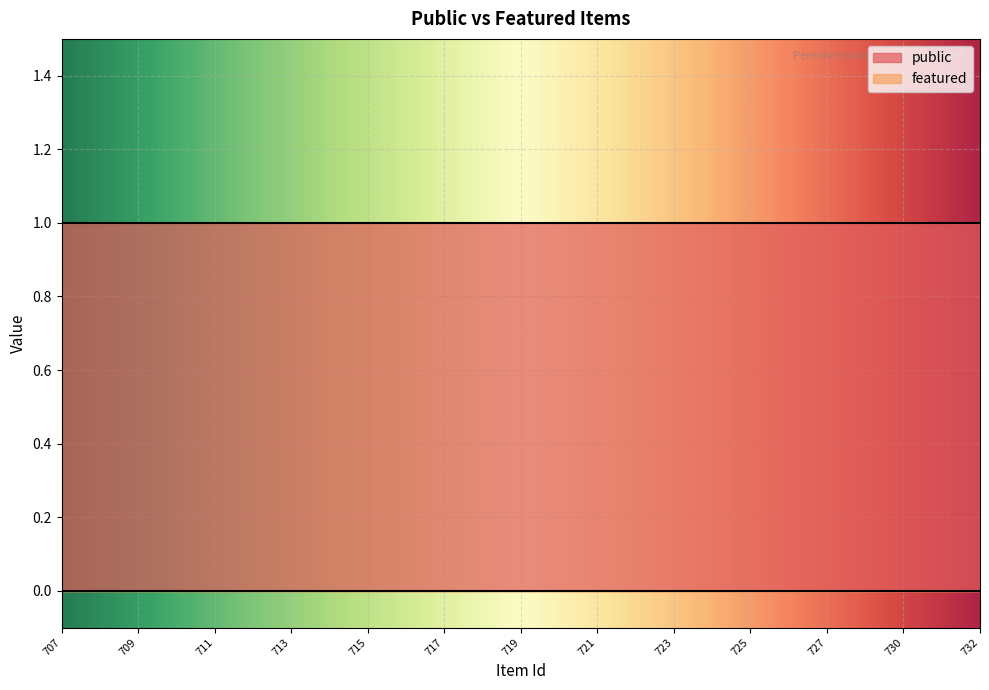

What is the total value across all series at 713?

1